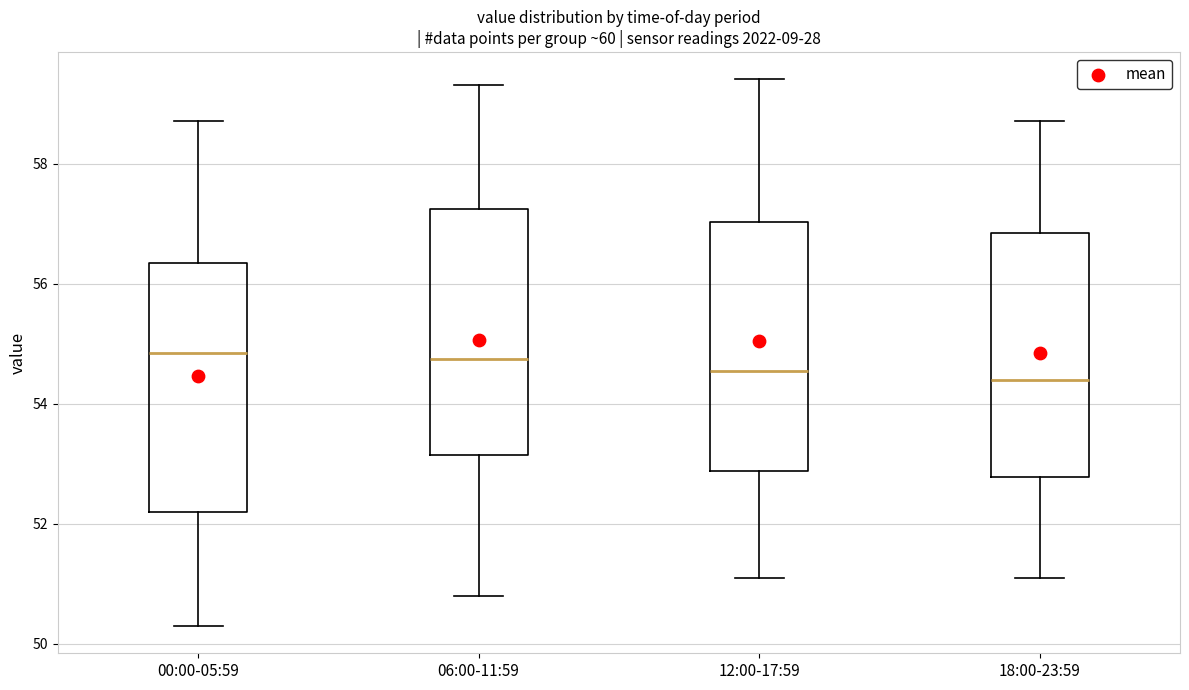

Reading left to right, read every box against the y-axis: the position of its median line, the range the box covers, and the ends of its whiskers. The values are not printed on the chart, so give them approximately, as read against the axis.

00:00-05:59: median 54.8, box 52.2 to 56.4, whiskers 50.4 to 58.8
06:00-11:59: median 54.8, box 53.2 to 57.2, whiskers 50.8 to 59.4
12:00-17:59: median 54.6, box 52.8 to 57.0, whiskers 51.2 to 59.4
18:00-23:59: median 54.4, box 52.8 to 56.8, whiskers 51.2 to 58.8